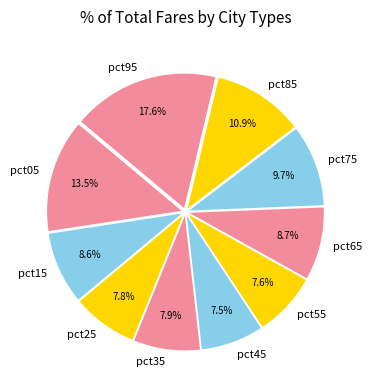

What percentage is NOT represented by pct65?

91.3%